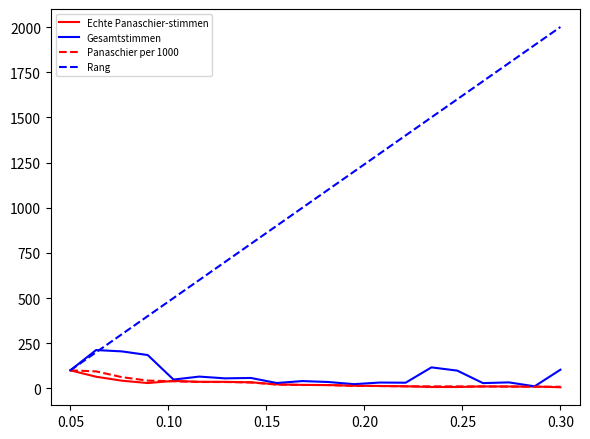

Which series has the largest total across all categories?

Rang